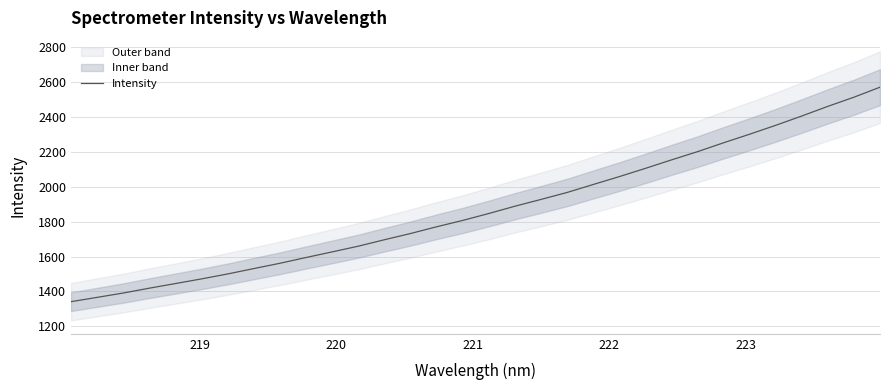

What is the minimum value for Intensity?

1340.8